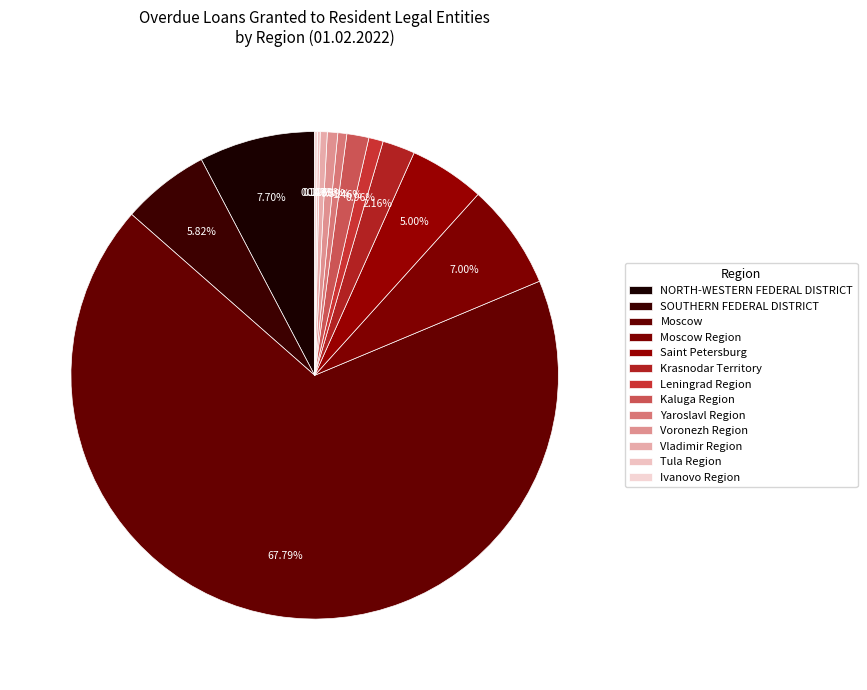

What portion of the pie excludes SOUTHERN FEDERAL DISTRICT?

94.2%